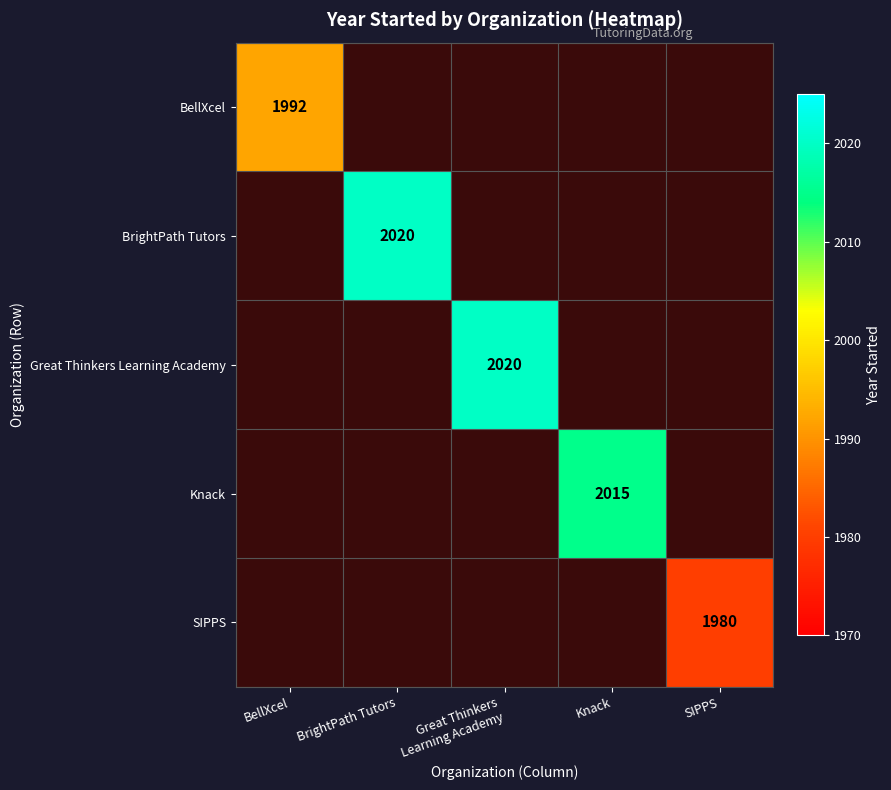

True or false: SIPPS has a value of 2582 at SIPPS.

False